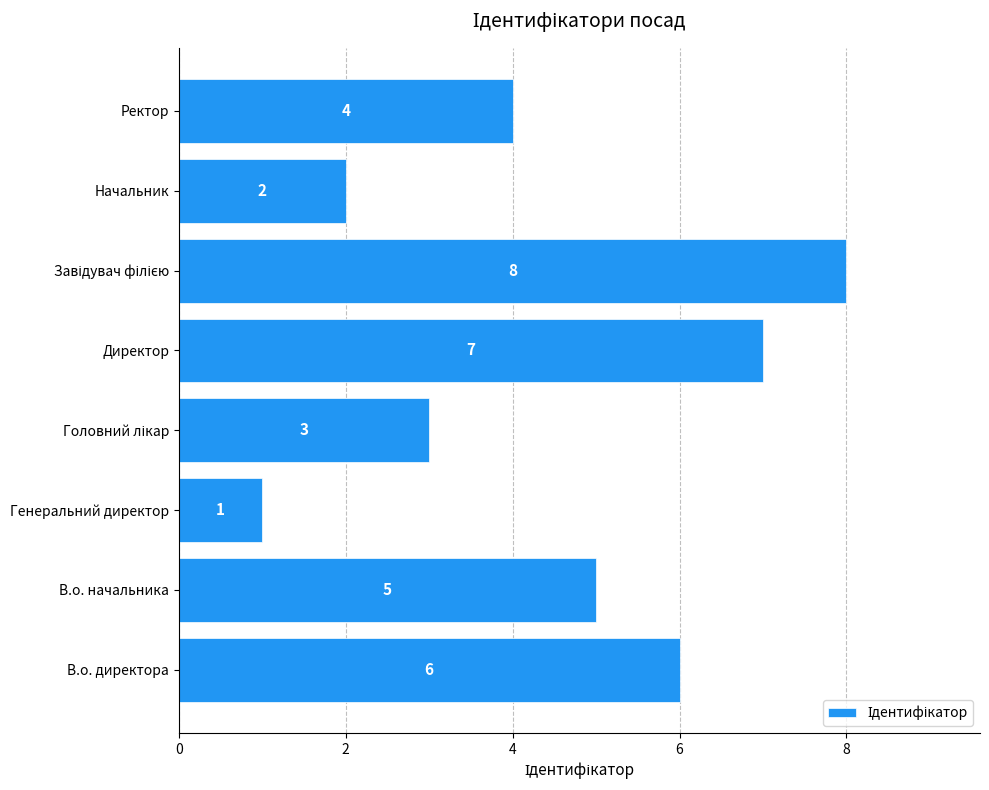

Which has a higher value, Ректор or Начальник?

Ректор